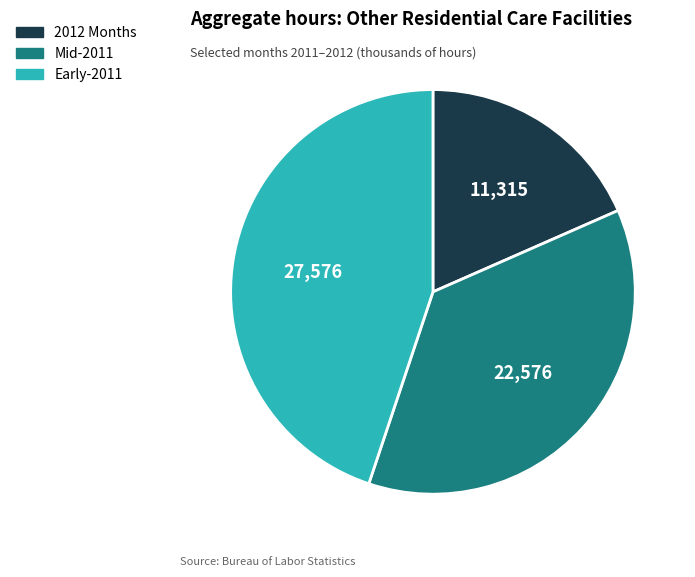

Is there any slice that represents more than half of the pie?

No